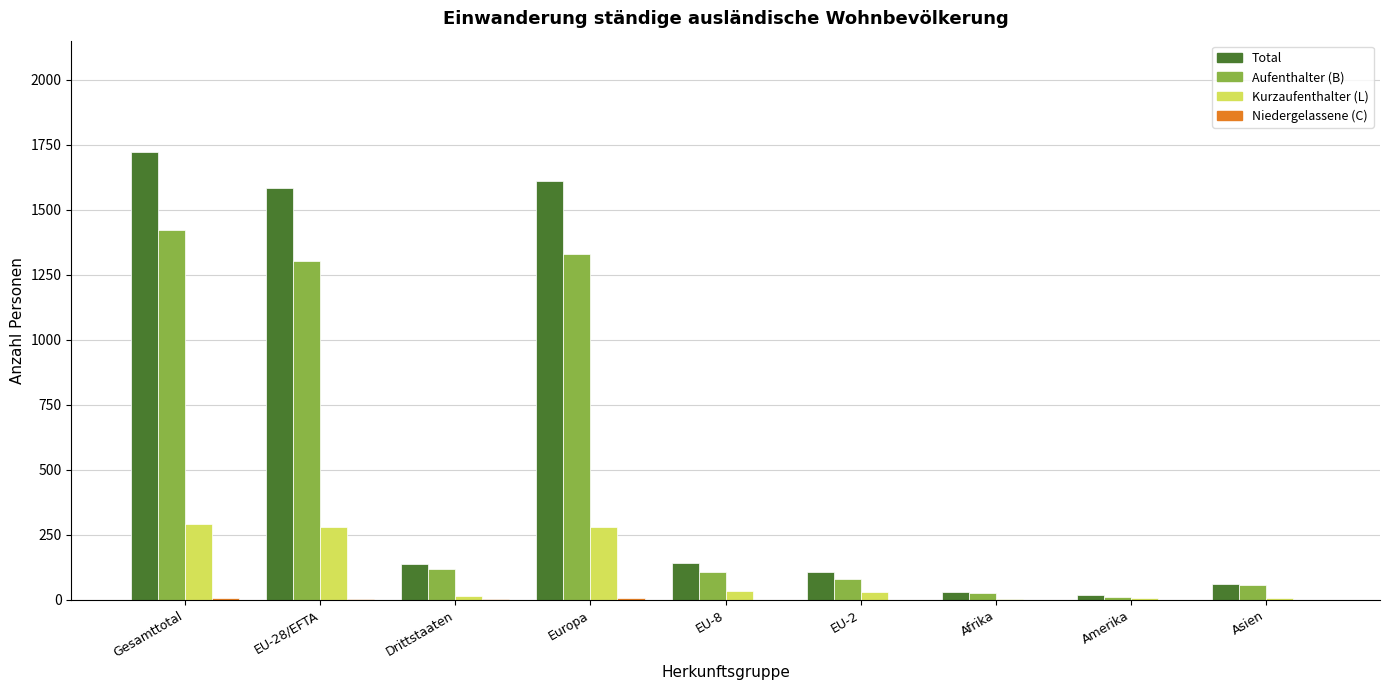

What is the difference between the Kurzaufenthalter (L) values at Drittstaaten and Amerika?

9